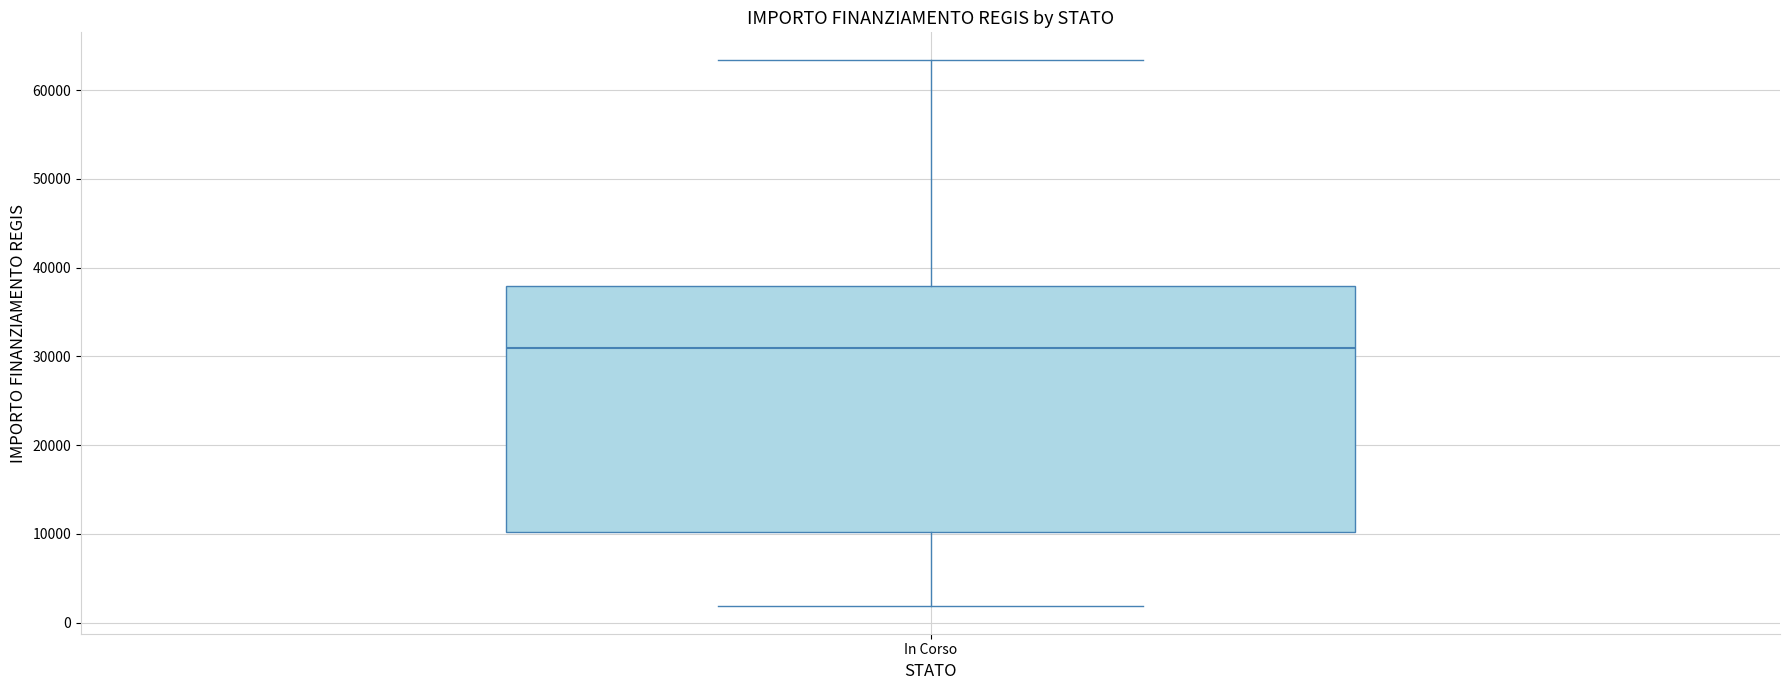

Read this box plot against the y-axis: the position of the median line, the range covered by the box, and the ends of both whiskers. The values are not printed on the chart, so give them approximately, as read against the axis.

median 31000, box 10000 to 38000, whiskers 2000 to 63000